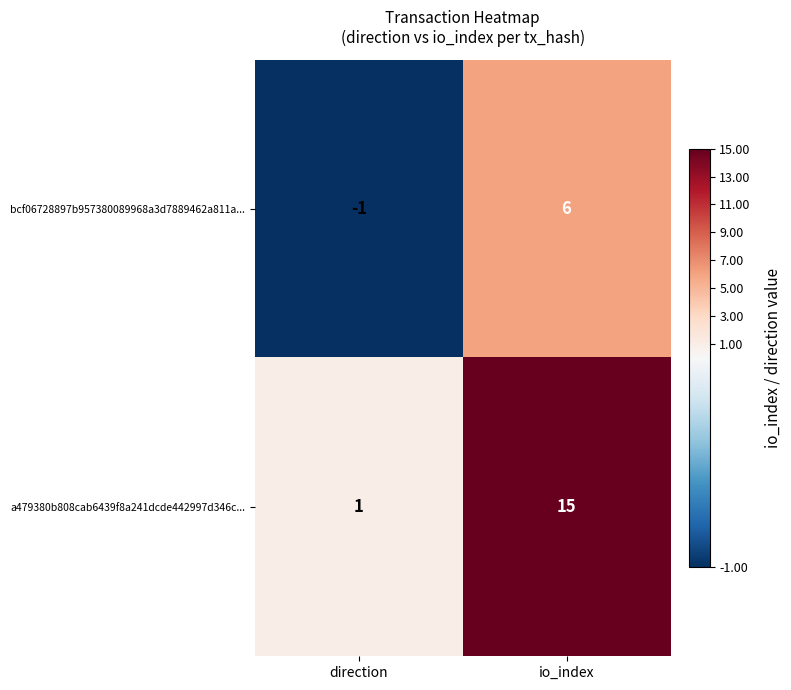

Where is bcf06728897b957380089968a3d7889462a811a... nearest to the value 2?

direction